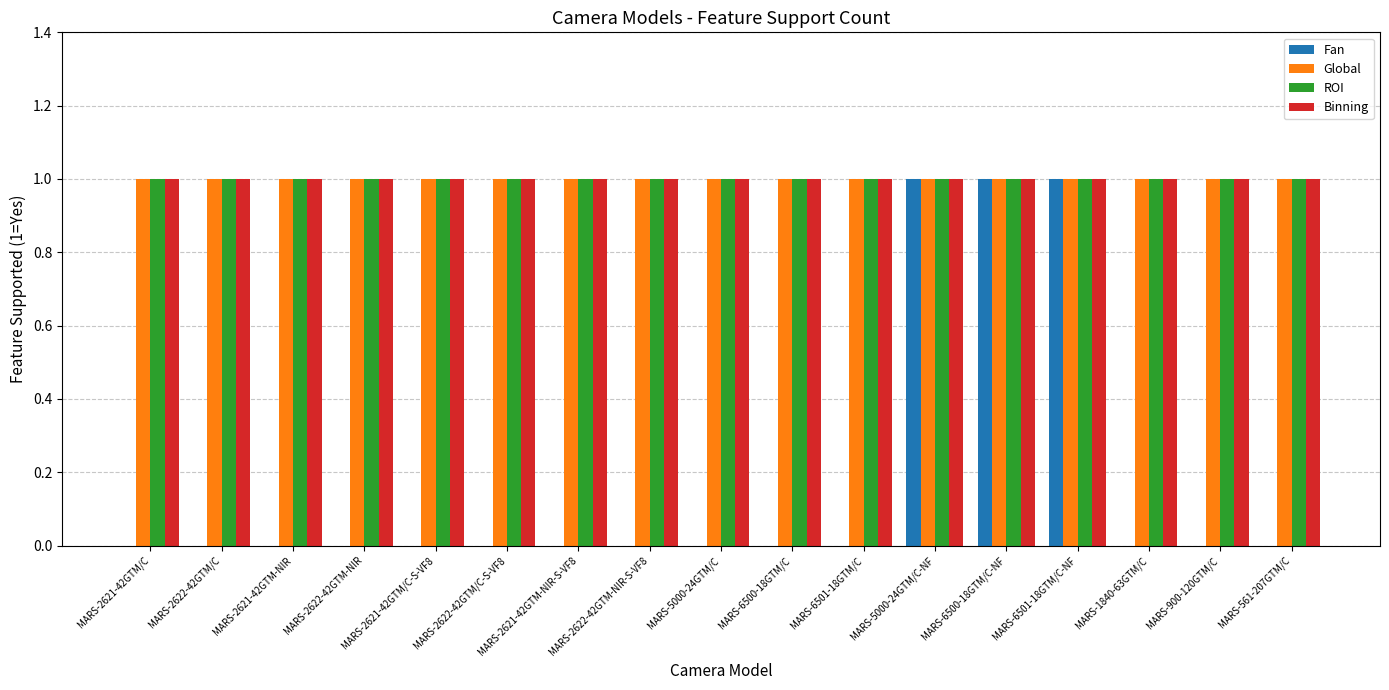

The value of ROI at MARS-2621-42GTM/C is 1. True or false?

True